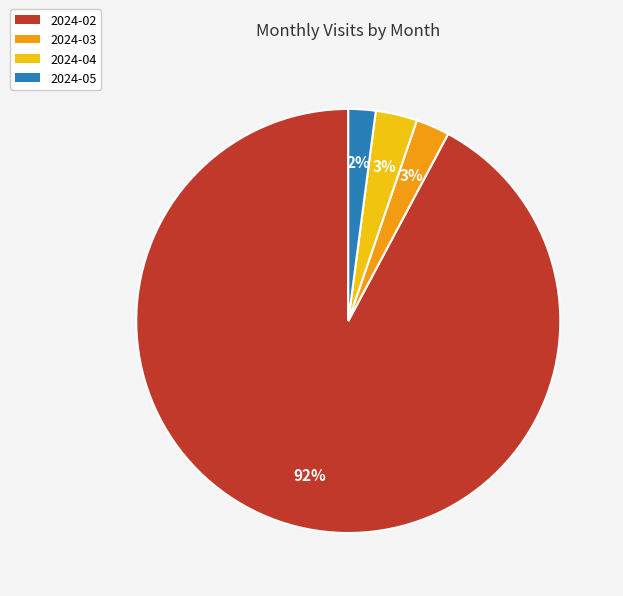

Which category has the biggest portion of the pie?

2024-02